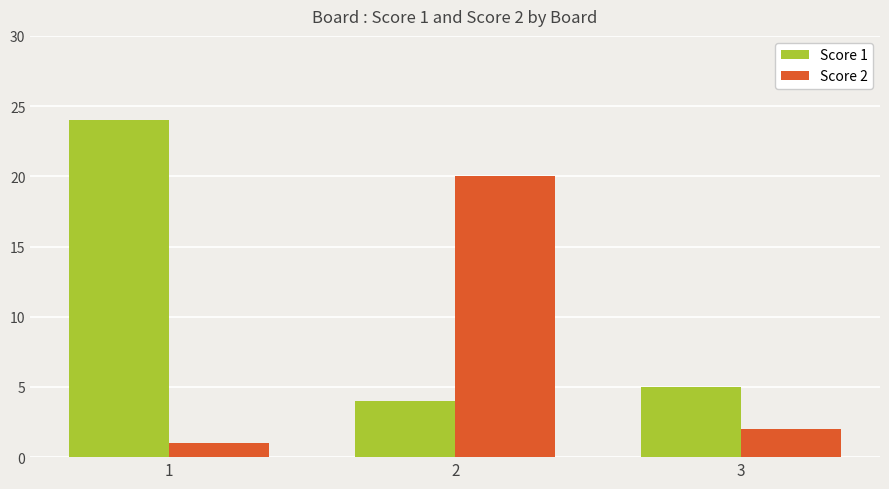

What is the total value across all series at 3?

7